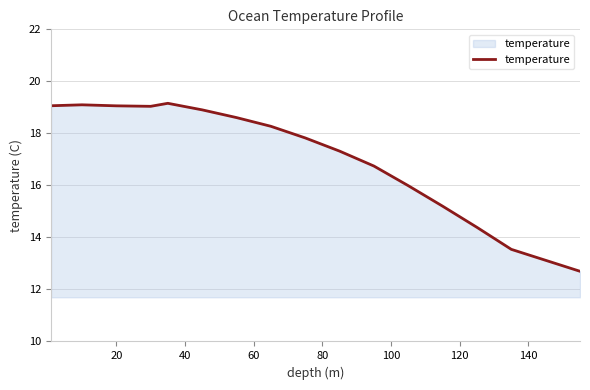

What is the greatest value displayed?

19.2